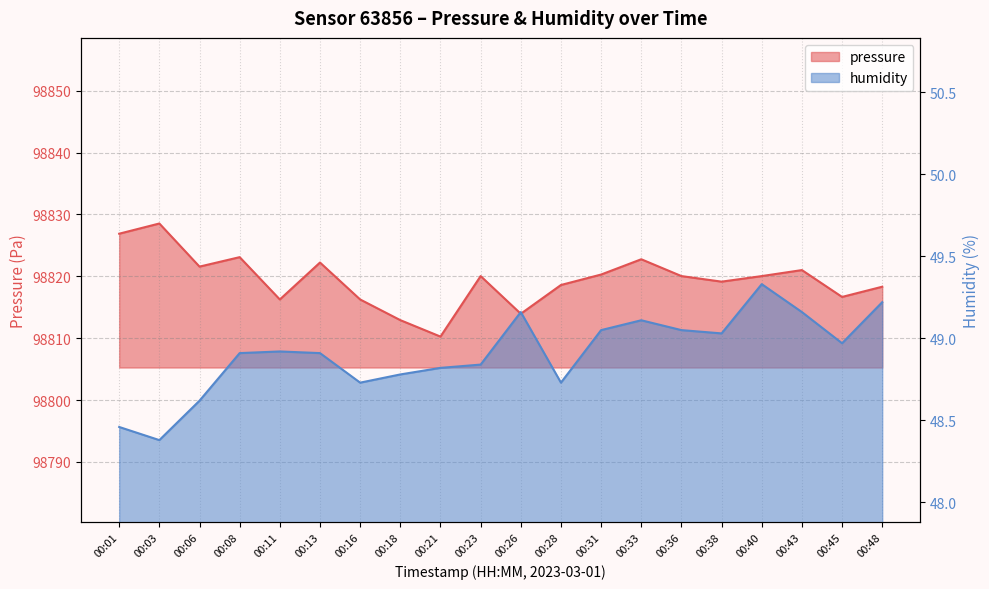

The value of pressure at 00:18 is 98812.9. True or false?

True